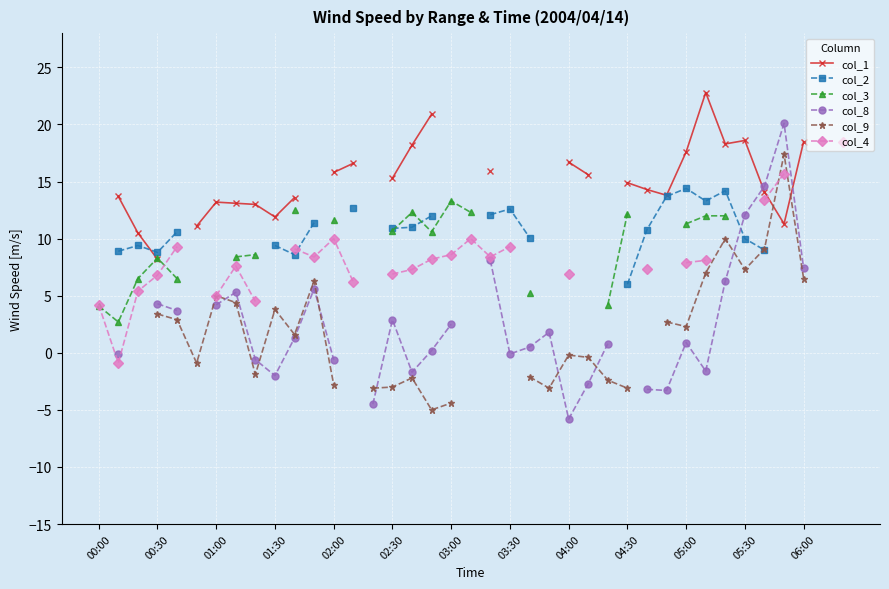

What is the total value across all series at 05:00?

54.4